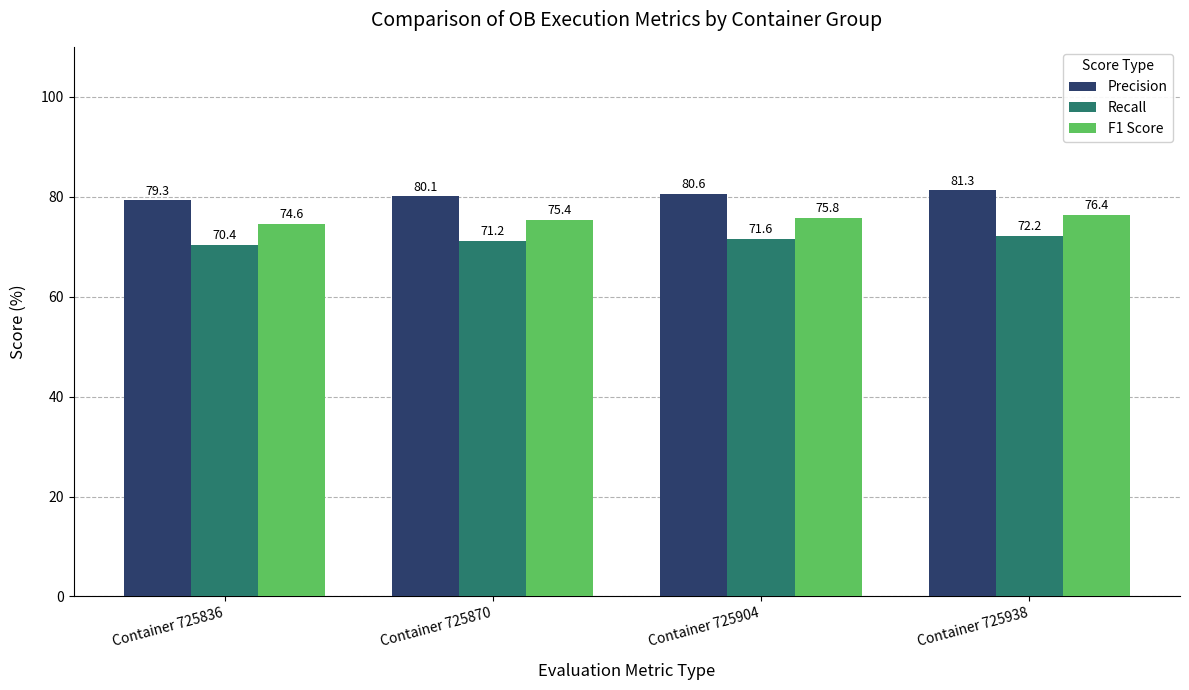

Where is F1 Score nearest to the value 75?

Container 725836